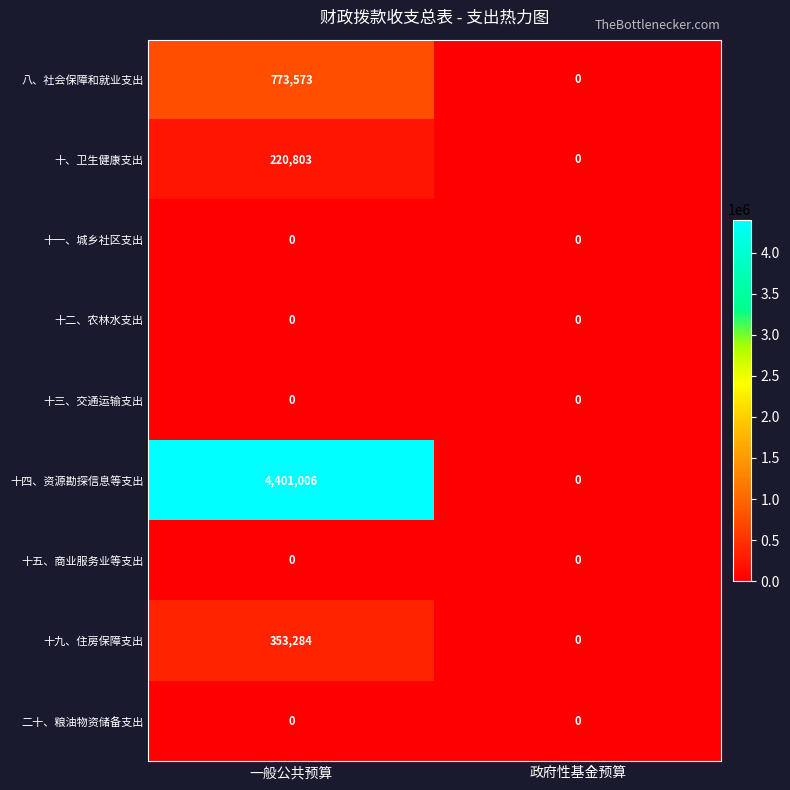

What is the spread (max minus min) of values at 一般公共预算?

4401006